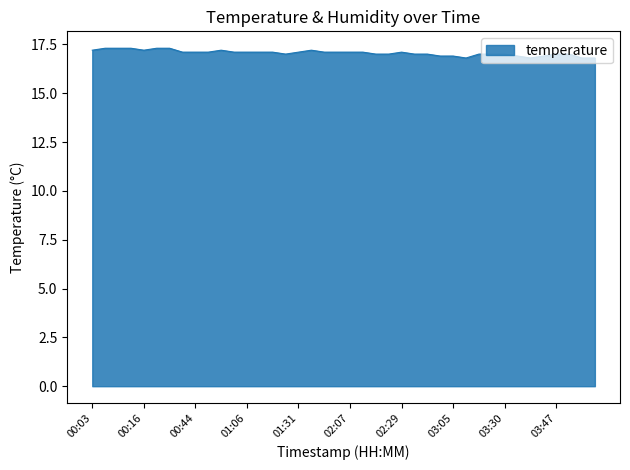

What is the difference between the maximum and second lowest values?

0.5